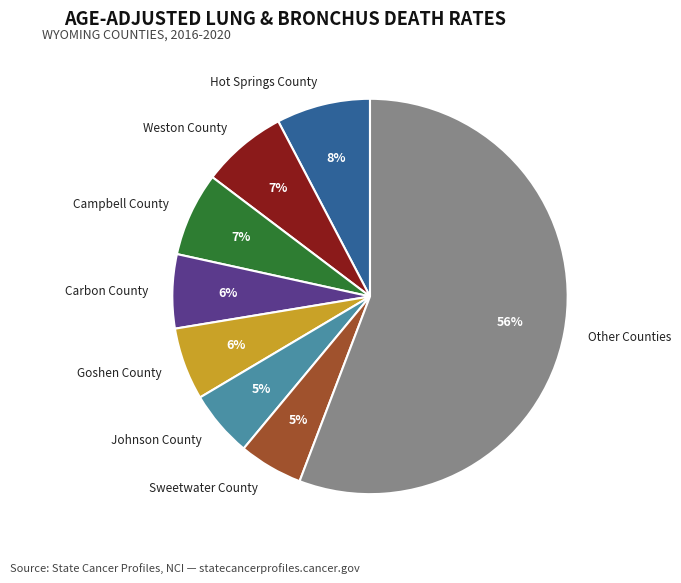

Combined, do Goshen County and Hot Springs County account for over 50%?

No